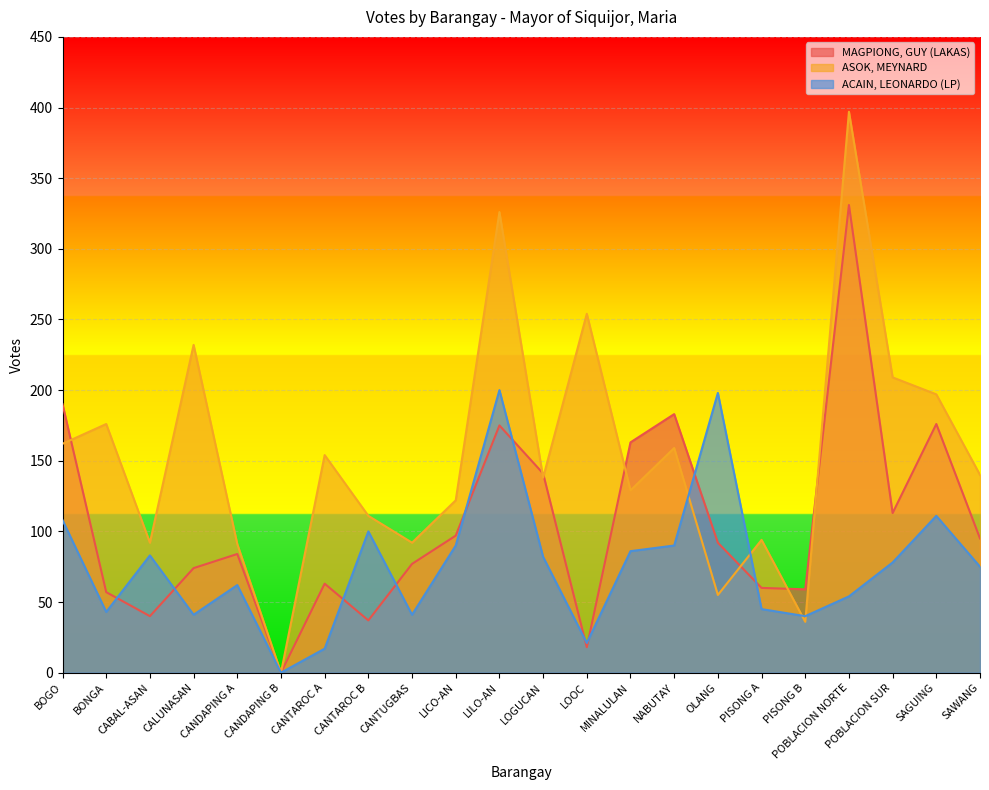

How many lines are shown in the chart?

3